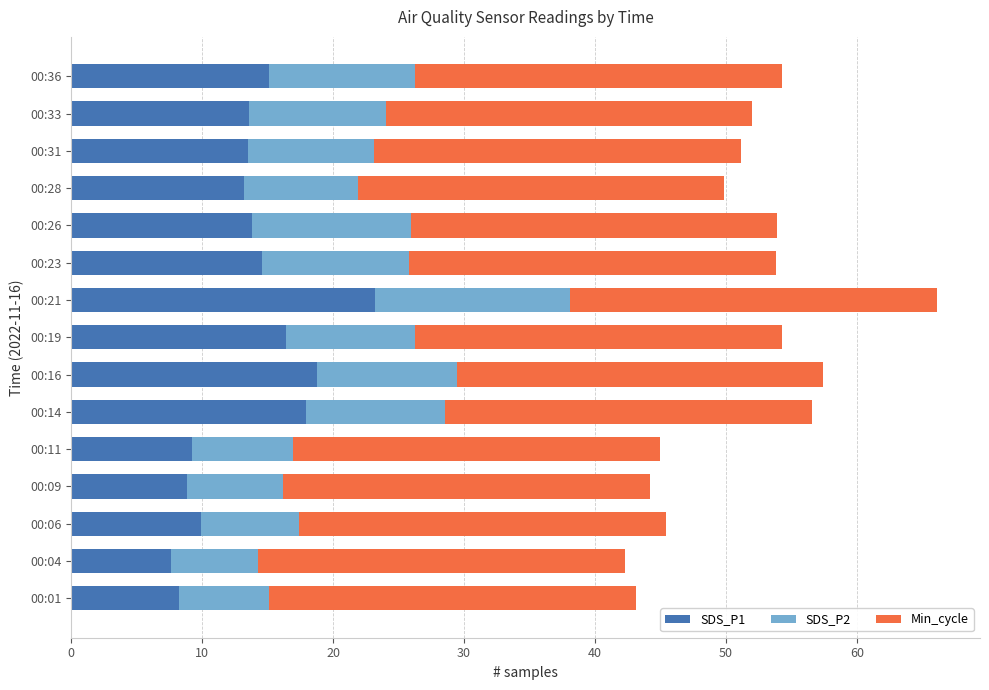

The value of SDS_P1 at 00:16 is 18.8. True or false?

True